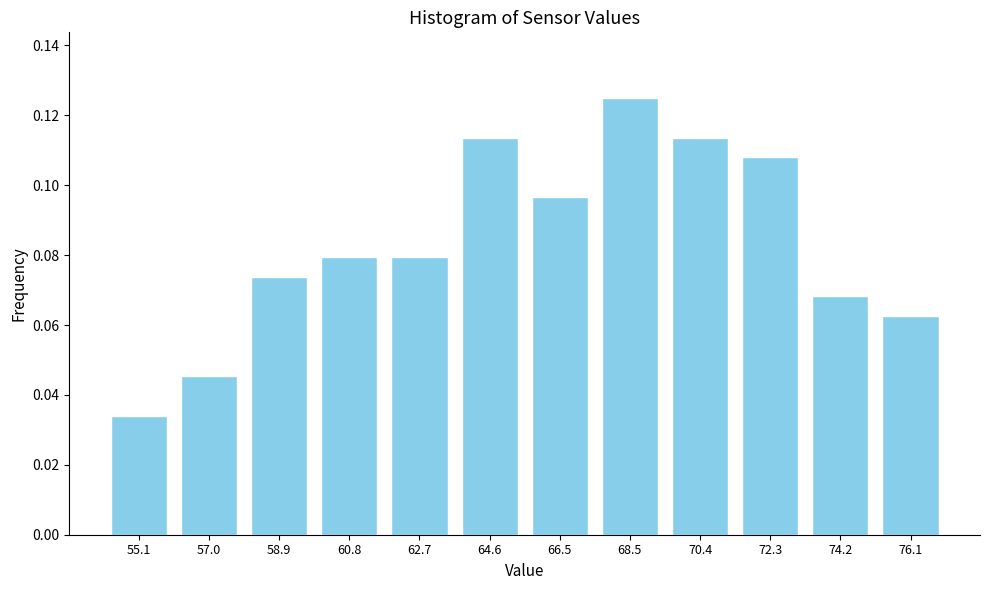

At which category does the chart reach its peak across all series?

68.5